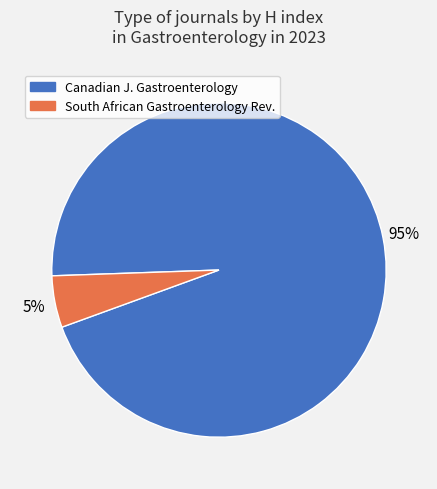

How many segments does this pie chart have?

2